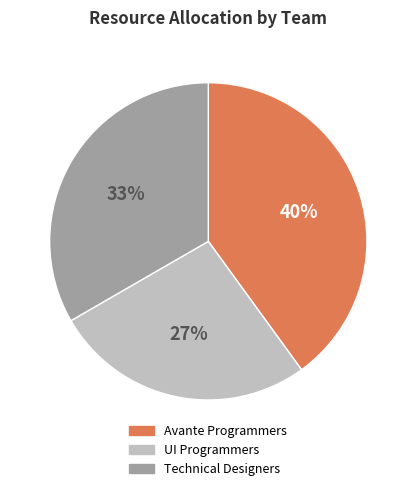

Combined, do UI Programmers and Avante Programmers account for over 50%?

Yes